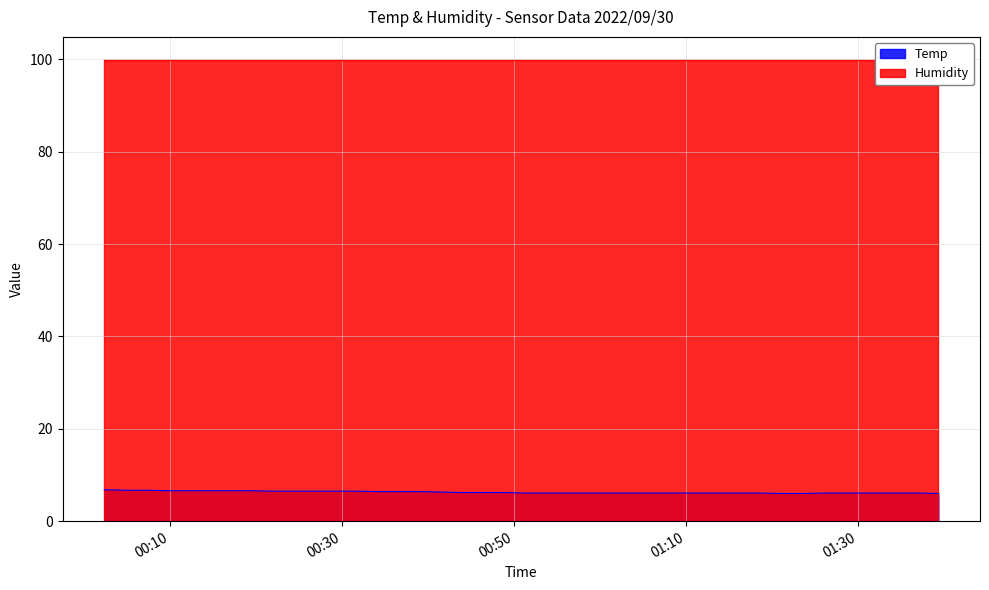

Is it true that the value at 2022/09/30 00:31:29 is 11.3?

False